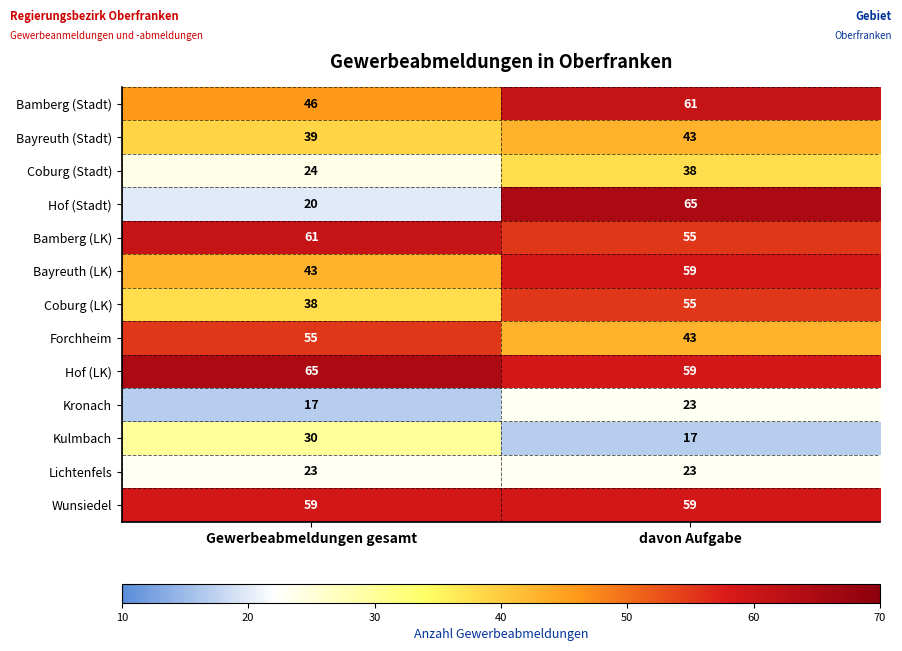

Which series has the largest range (max minus min)?

Hof (Stadt)